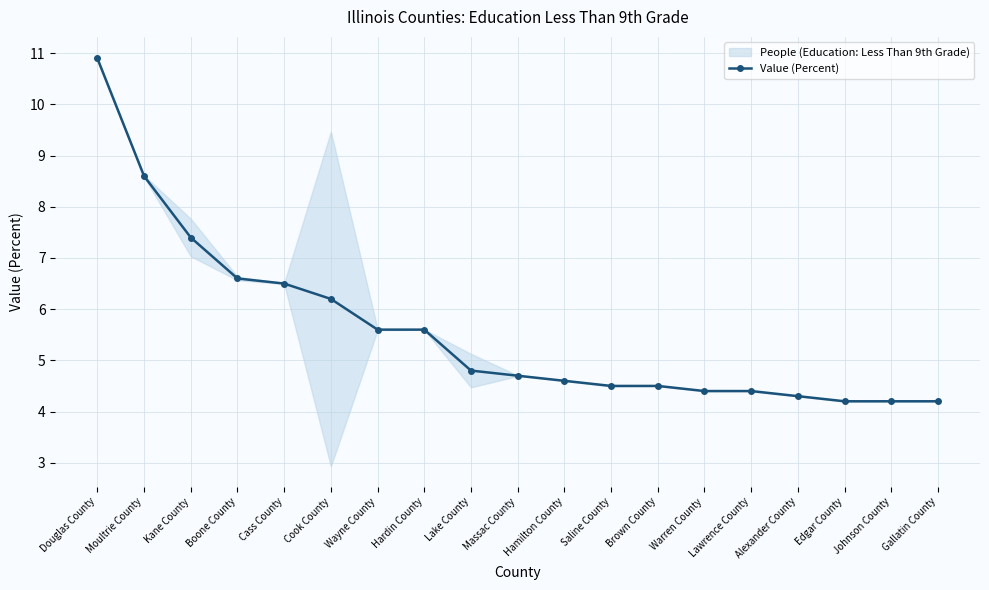

Approximately how many times larger is the value at Lake County compared to Cass County?

0.7